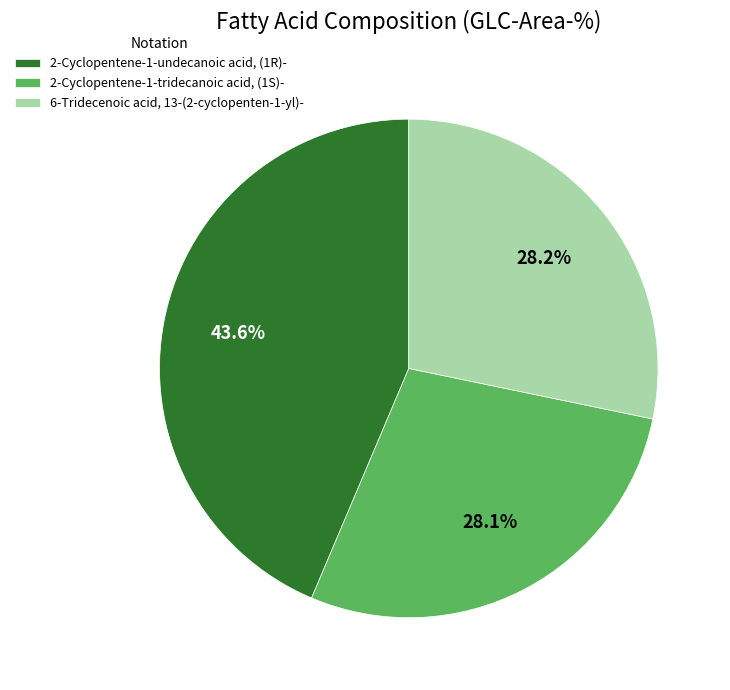

The 6-Tridecenoic acid, 13-(2-cyclopenten-1-yl)- slice represents 34% of the pie. True or false?

False